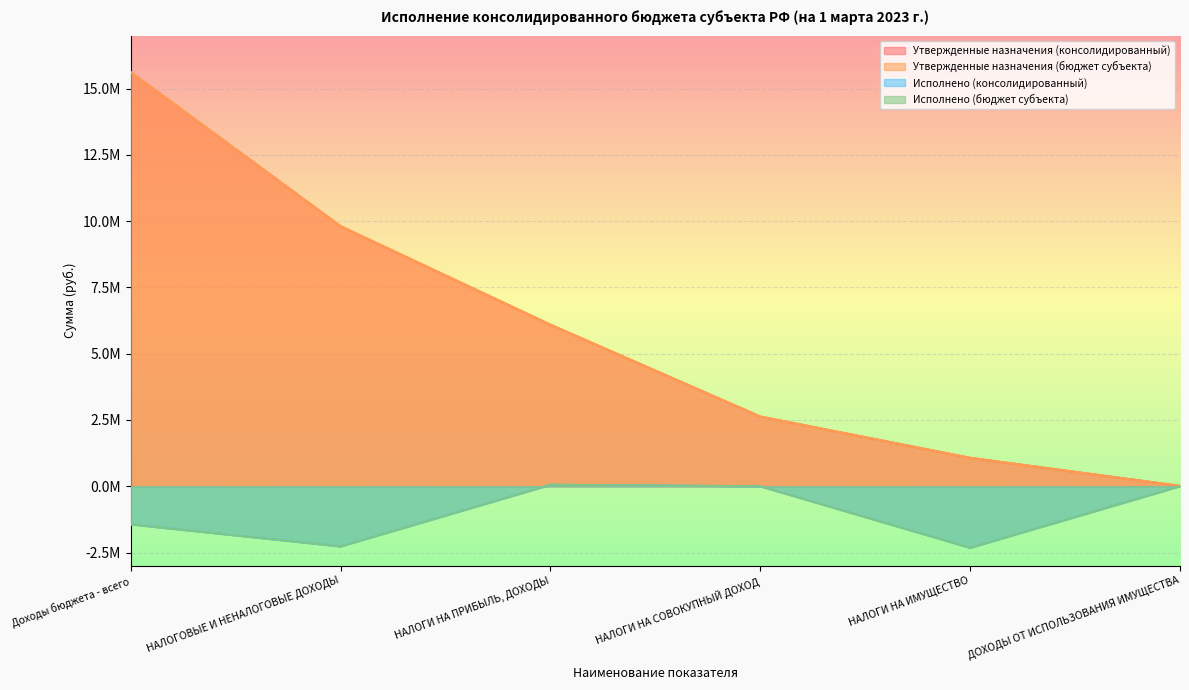

Reading left to right, extract all data points from this chart.

Утвержденные назначения (консолидированный): Доходы бюджета - всего=15626119.5	НАЛОГОВЫЕ И НЕНАЛОГОВЫЕ ДОХОДЫ=9811850.0	НАЛОГИ НА ПРИБЫЛЬ, ДОХОДЫ=6096150.0	НАЛОГИ НА СОВОКУПНЫЙ ДОХОД=2630000.0	НАЛОГИ НА ИМУЩЕСТВО=1072200.0	ДОХОДЫ ОТ ИСПОЛЬЗОВАНИЯ ИМУЩЕСТВА=13500.0
Утвержденные назначения (бюджет субъекта): Доходы бюджета - всего=15626119.5	НАЛОГОВЫЕ И НЕНАЛОГОВЫЕ ДОХОДЫ=9811850.0	НАЛОГИ НА ПРИБЫЛЬ, ДОХОДЫ=6096150.0	НАЛОГИ НА СОВОКУПНЫЙ ДОХОД=2630000.0	НАЛОГИ НА ИМУЩЕСТВО=1072200.0	ДОХОДЫ ОТ ИСПОЛЬЗОВАНИЯ ИМУЩЕСТВА=13500.0
Исполнено (консолидированный): Доходы бюджета - всего=-1439031.6	НАЛОГОВЫЕ И НЕНАЛОГОВЫЕ ДОХОДЫ=-2270421.5	НАЛОГИ НА ПРИБЫЛЬ, ДОХОДЫ=54999.5	НАЛОГИ НА СОВОКУПНЫЙ ДОХОД=-2231.9	НАЛОГИ НА ИМУЩЕСТВО=-2323189.1	ДОХОДЫ ОТ ИСПОЛЬЗОВАНИЯ ИМУЩЕСТВА=0.0
Исполнено (бюджет субъекта): Доходы бюджета - всего=-1439031.6	НАЛОГОВЫЕ И НЕНАЛОГОВЫЕ ДОХОДЫ=-2270421.5	НАЛОГИ НА ПРИБЫЛЬ, ДОХОДЫ=54999.5	НАЛОГИ НА СОВОКУПНЫЙ ДОХОД=-2231.9	НАЛОГИ НА ИМУЩЕСТВО=-2323189.1	ДОХОДЫ ОТ ИСПОЛЬЗОВАНИЯ ИМУЩЕСТВА=0.0